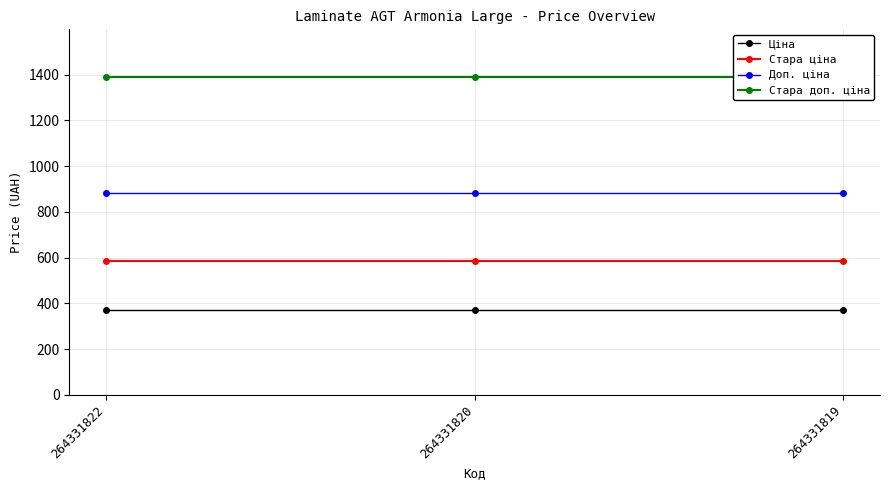

How many categories are shown in the chart?

3